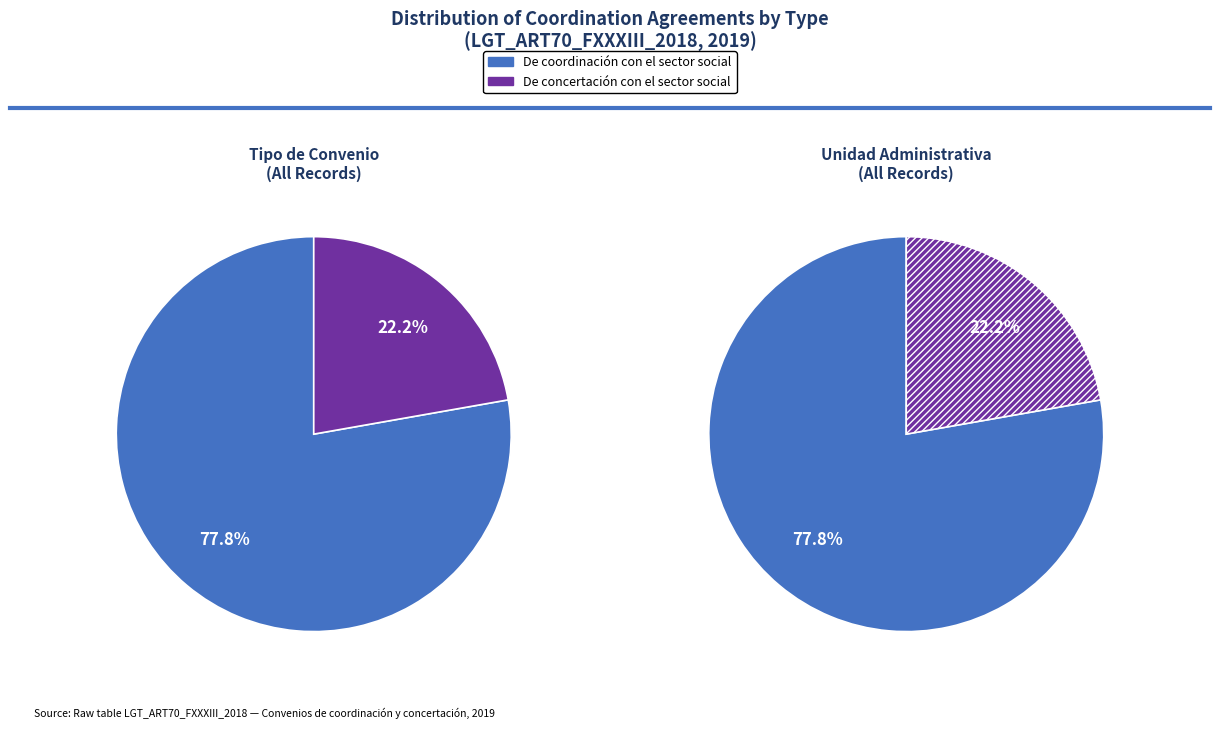

Which has a higher value, De coordinación con el sector social or De concertación con el sector social?

De coordinación con el sector social